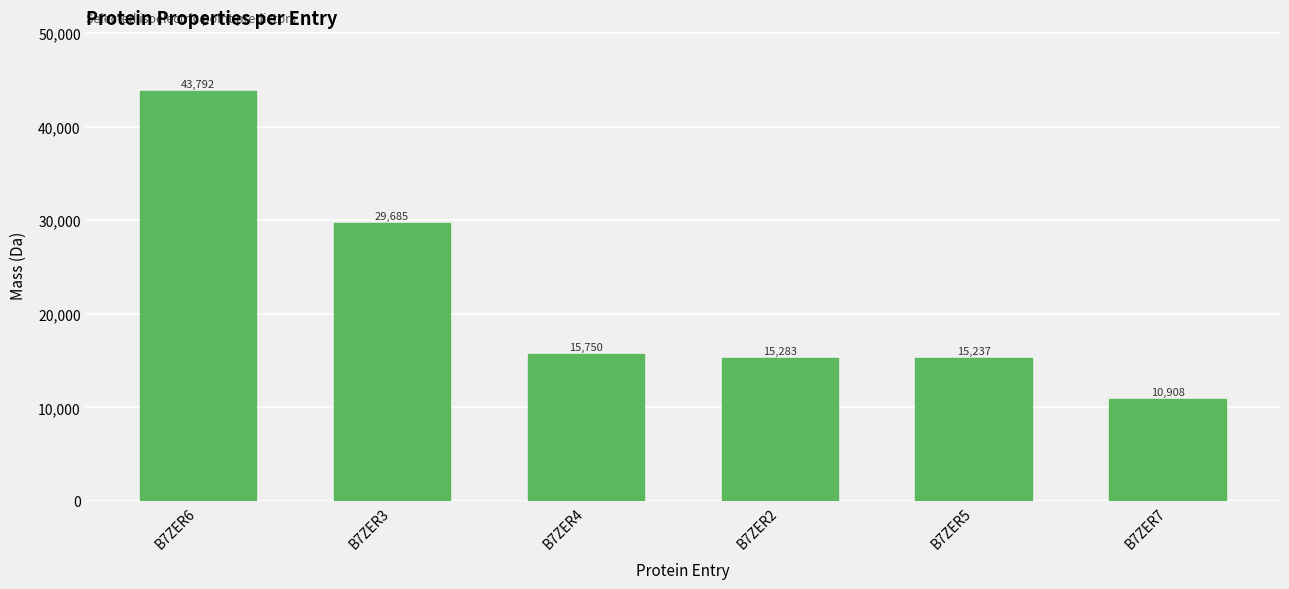

What value does the data have at B7ZER5?

15237.0